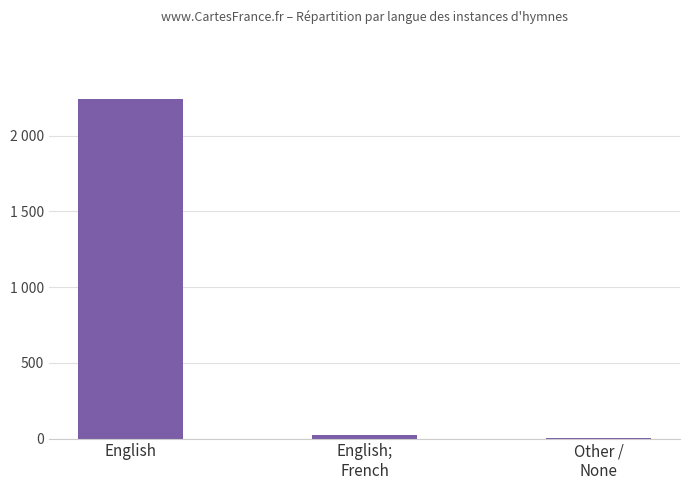

The chart shows a value of 6 at Other /
None. True or false?

False